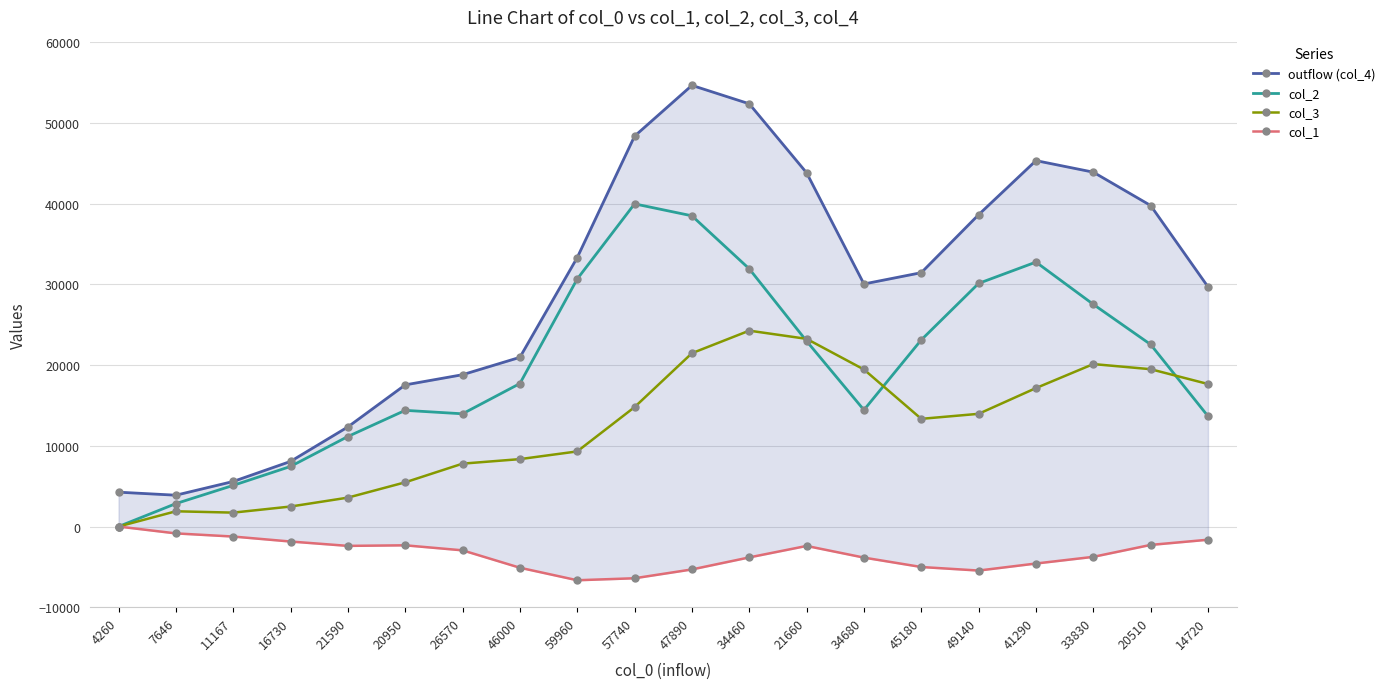

What is the value of the col_3 point at the 3rd from the left?

1724.6